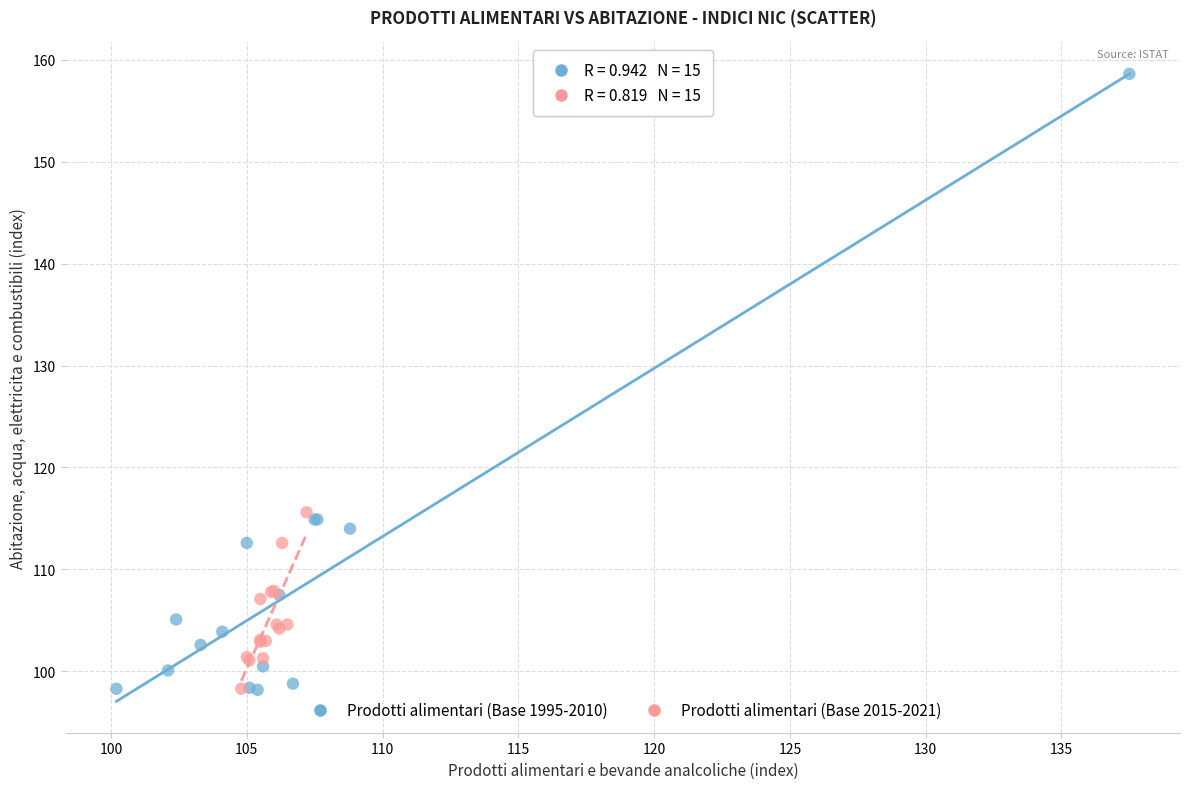

Which series has the largest Y range (max minus min)?

Prodotti alimentari (Base 1995-2010)